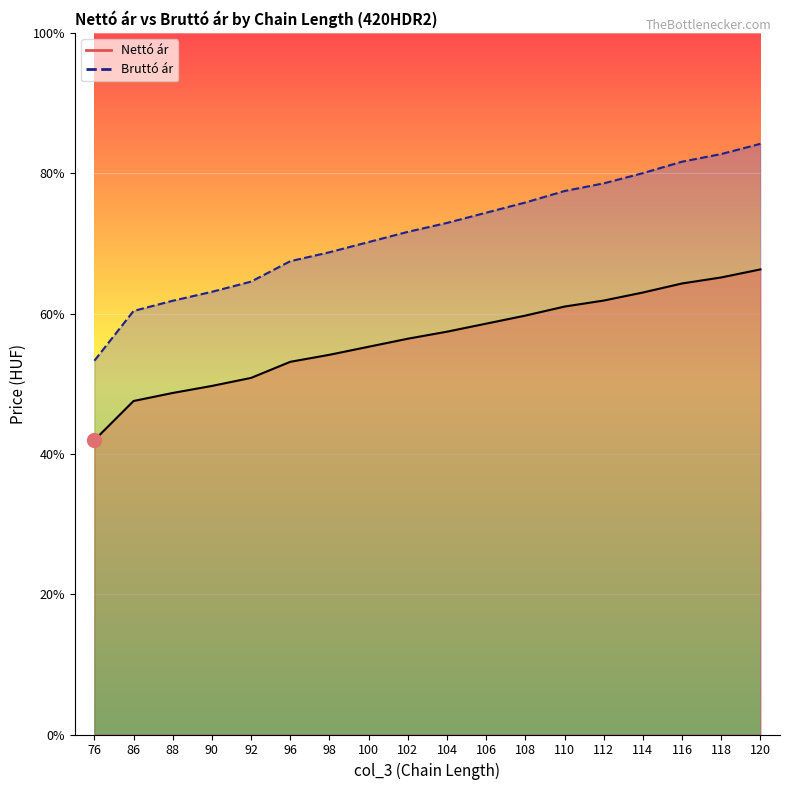

What is the difference between the Bruttó ár values at 92 and 104?

460.0